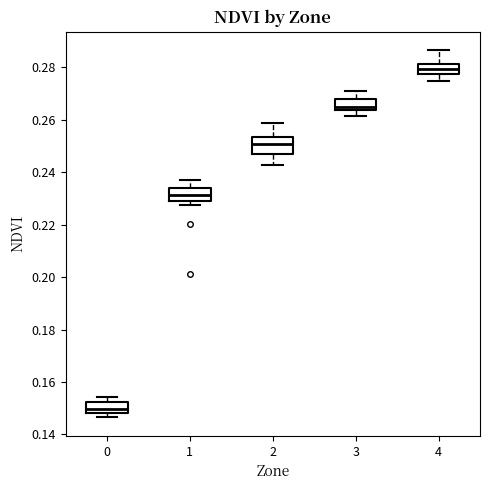

Reading left to right, transcribe this box plot: for each box, give where its median line is, the range the box spans, and where its two whiskers end, as read against the y-axis. The values are not printed on the chart, so give them approximately, as read against the axis.

0: median 0.150, box 0.148 to 0.152, whiskers 0.146 to 0.154
1: median 0.232, box 0.228 to 0.234, whiskers 0.228 (just below the box's lower edge) to 0.236
2: median 0.250, box 0.246 to 0.254, whiskers 0.242 to 0.258
3: median 0.264 (just above the box's lower edge), box 0.264 to 0.268, whiskers 0.262 to 0.270
4: median 0.280, box 0.278 to 0.282, whiskers 0.274 to 0.286